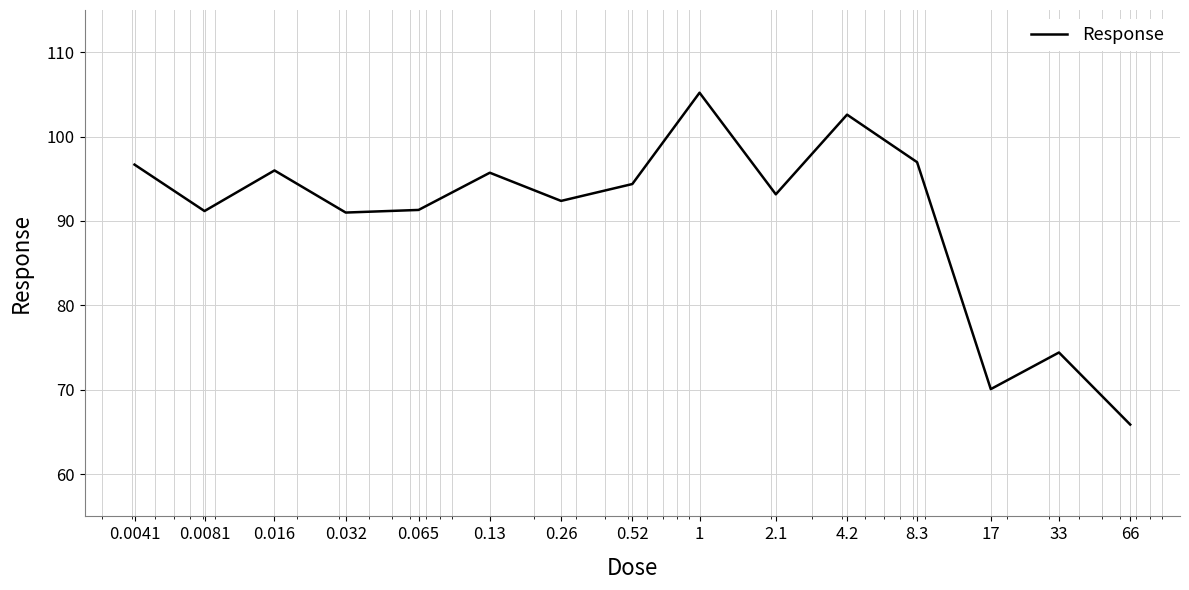

What is the smallest value displayed?

65.9